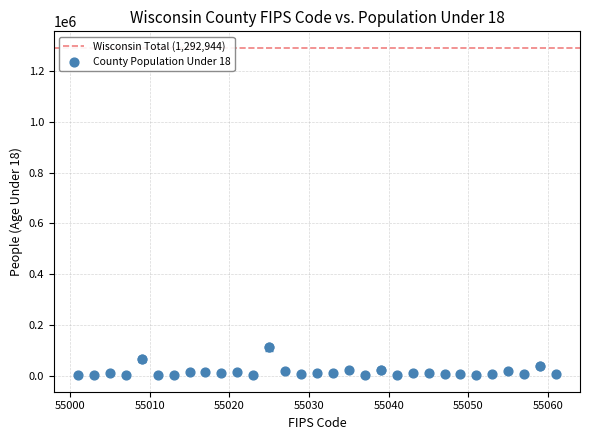

What is the range of Y values (max minus min)?

112647